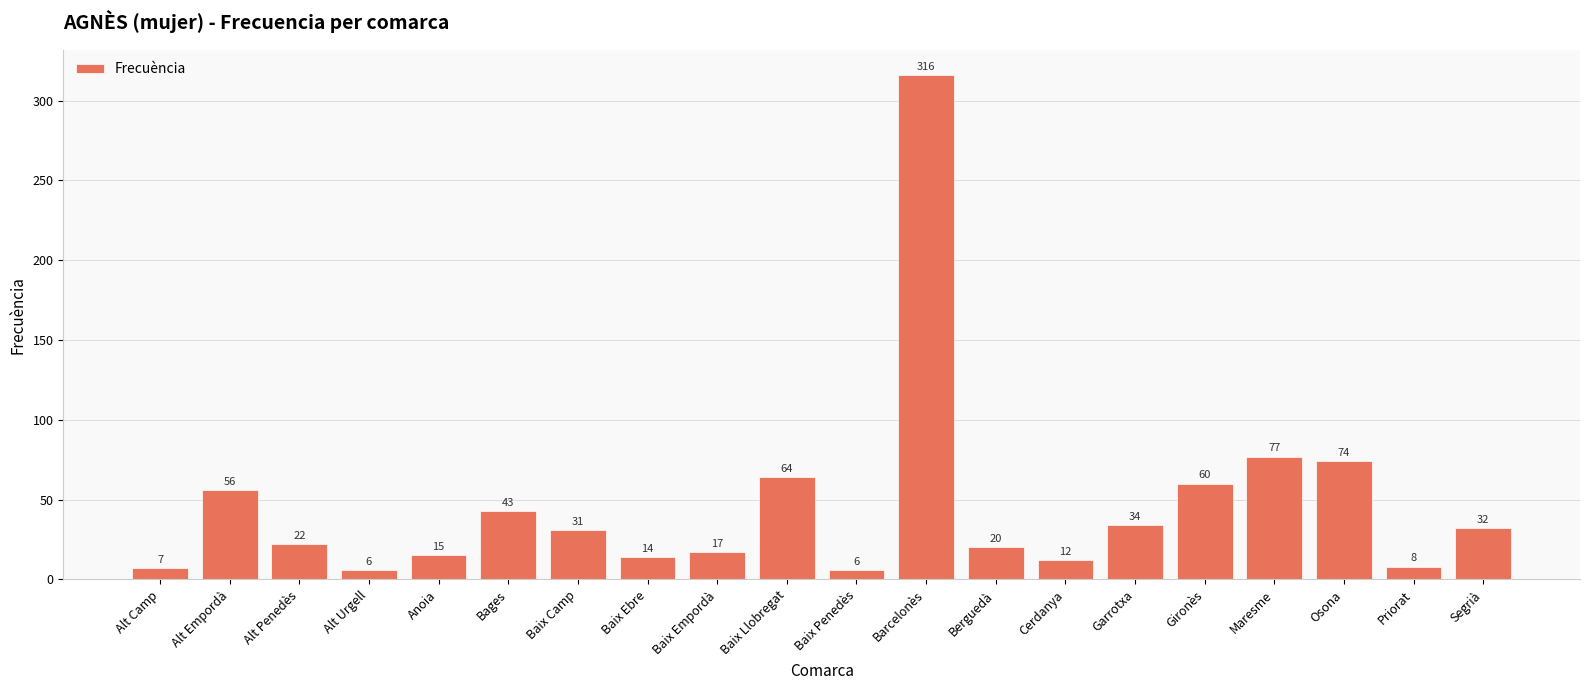

Where is the data nearest to the value 161?

Maresme